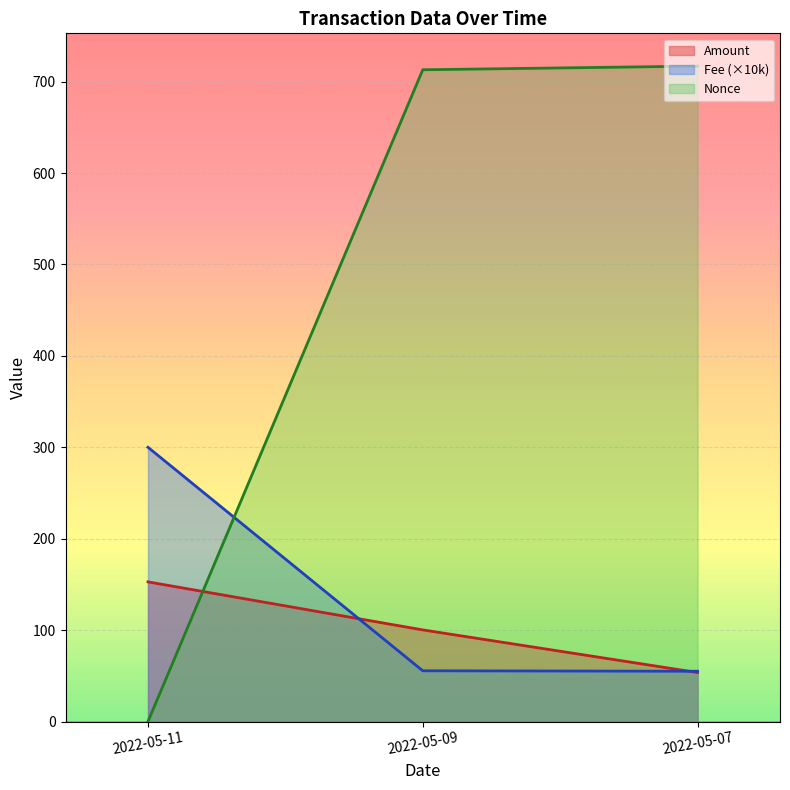

What is the label of the 1st point from the right?

2022-05-07 19:15:00